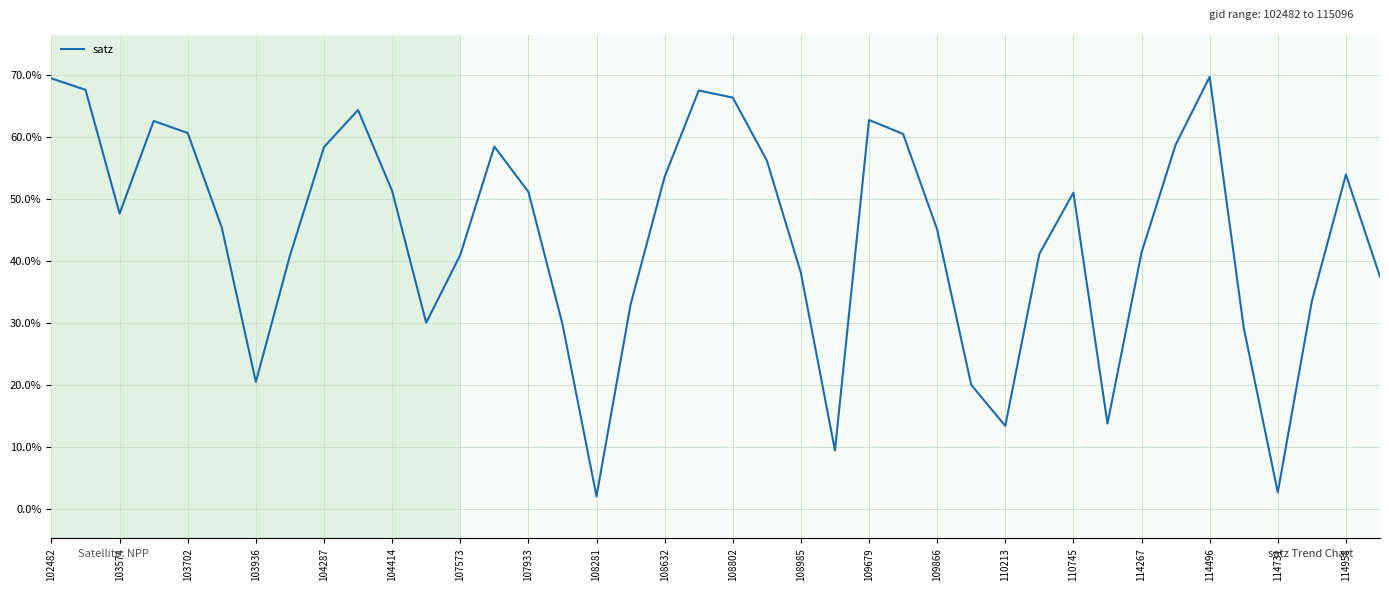

What is the smallest value displayed?

2.0